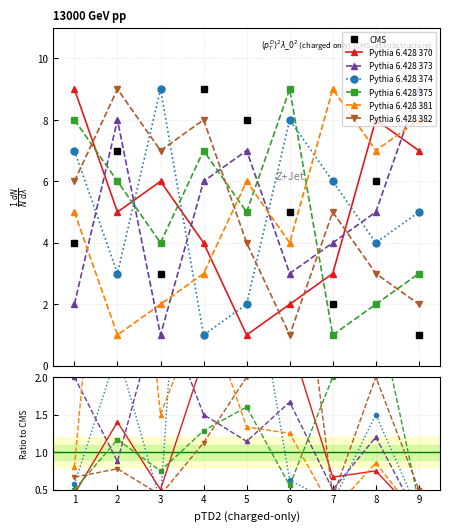

True or false: Pythia 6.428 375 has more than 2 interior local peaks.

False